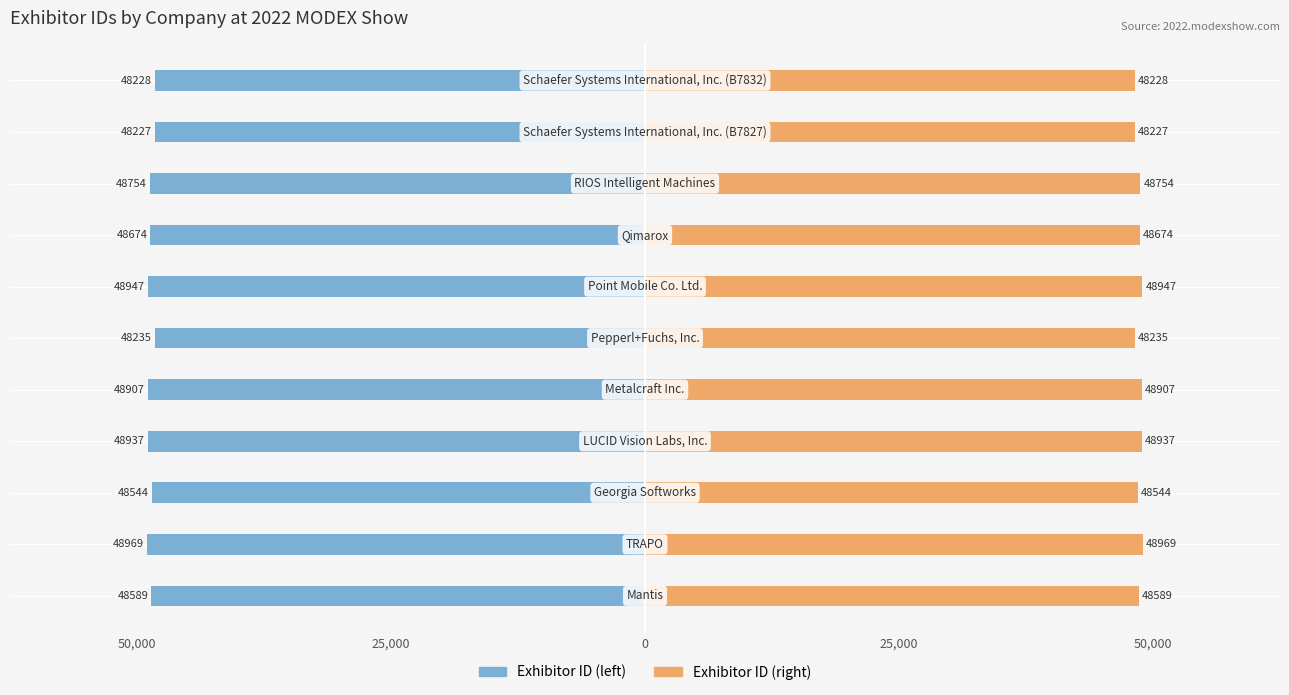

Does the chart contain stacked bars?

No